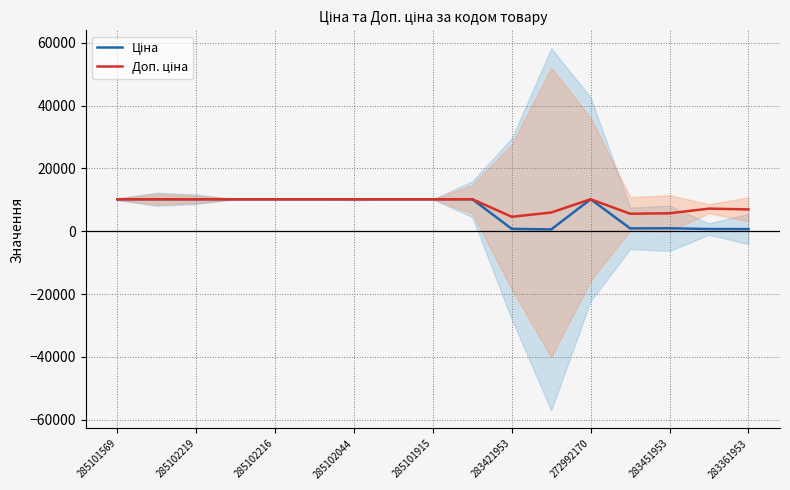

What are all the series names shown in the legend?

Ціна, Доп. ціна